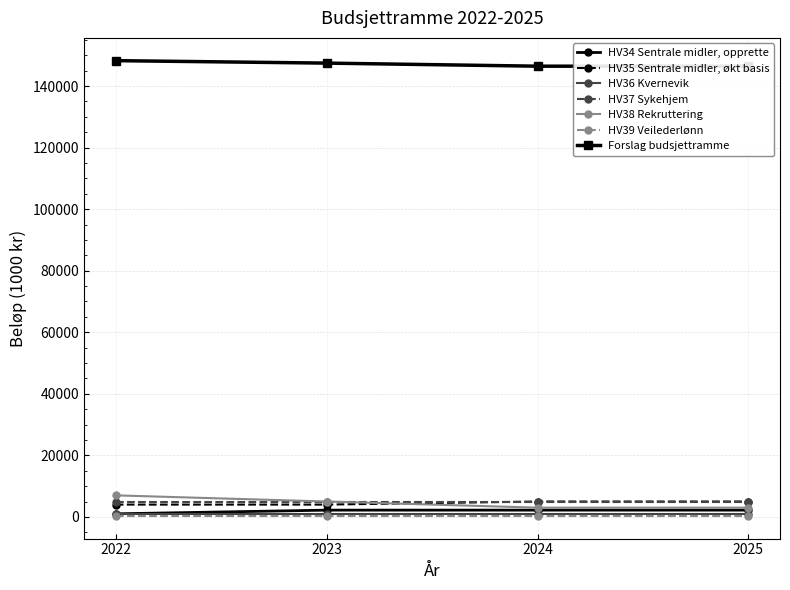

What is the total value across all series at 2024?

10200